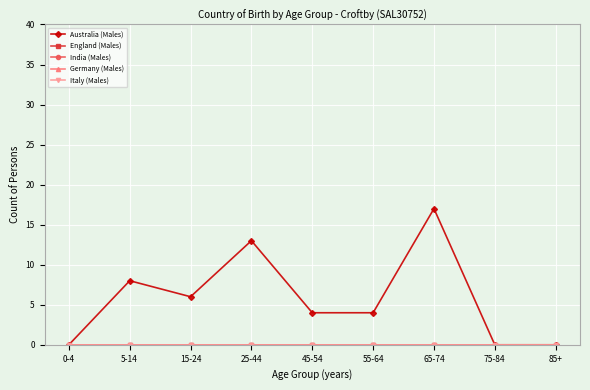

True or false: Australia (Males) and Italy (Males) intersect in this chart.

False